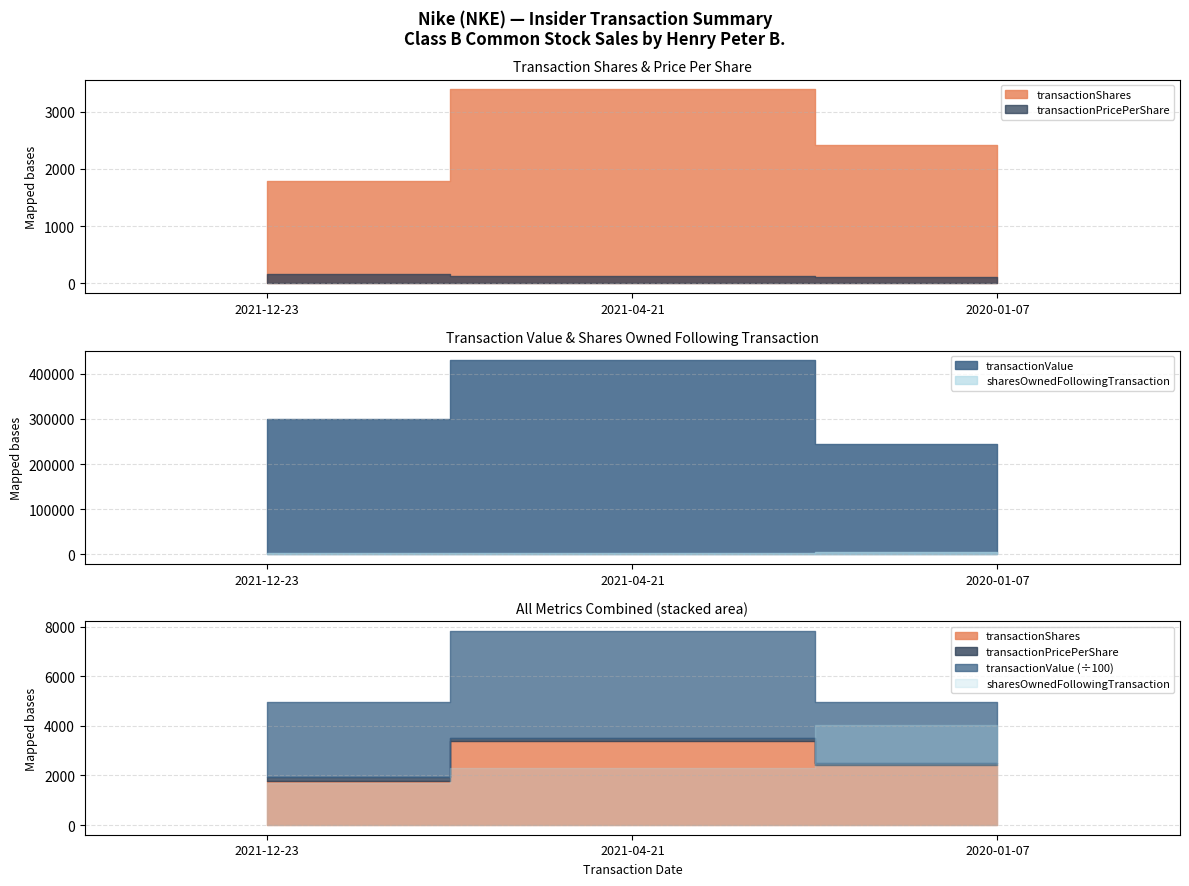

Reading left to right, what are all the values shown in this chart?

transactionShares: 2021-12-23=1787.0	2021-04-21=3388.0	2020-01-07=2416.0
transactionPricePerShare: 2021-12-23=168.0	2021-04-21=127.0	2020-01-07=101.1
transactionValue: 2021-12-23=300163.0	2021-04-21=430361.0	2020-01-07=244354.0
sharesOwnedFollowingTransaction: 2021-12-23=1701.0	2021-04-21=2282.0	2020-01-07=4046.0